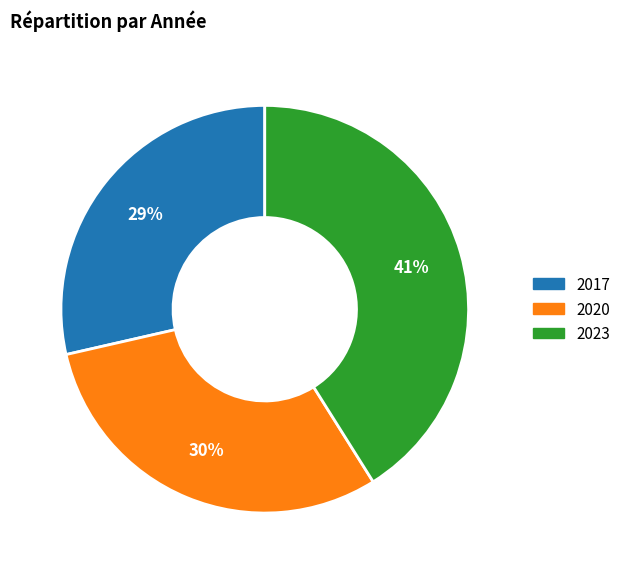

True or false: 2023 accounts for 41% of the total.

True